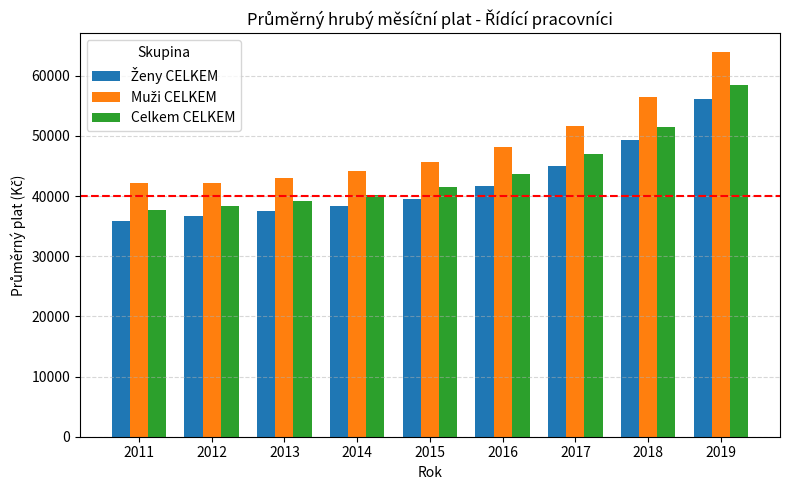

True or false: Celkem CELKEM has a value of 51449.1 at 2018.

True